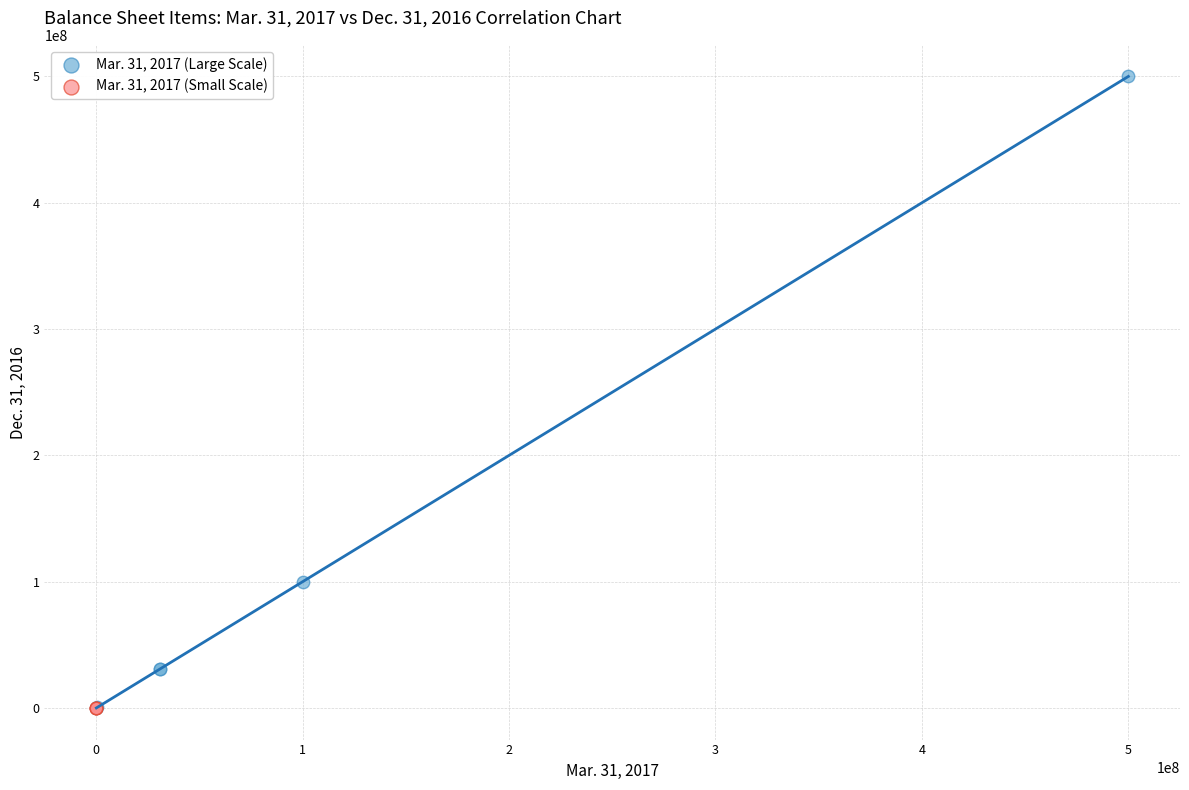

Which series reaches the maximum Y coordinate?

Mar. 31, 2017 (Large Scale)